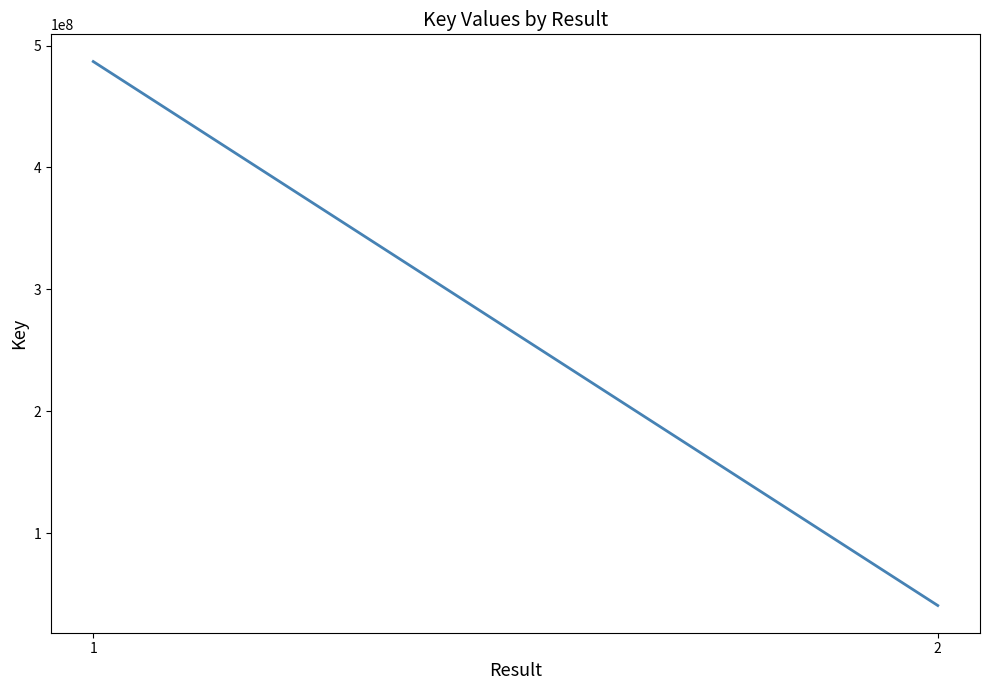

What is the value of the 2nd point from the left?

40613812